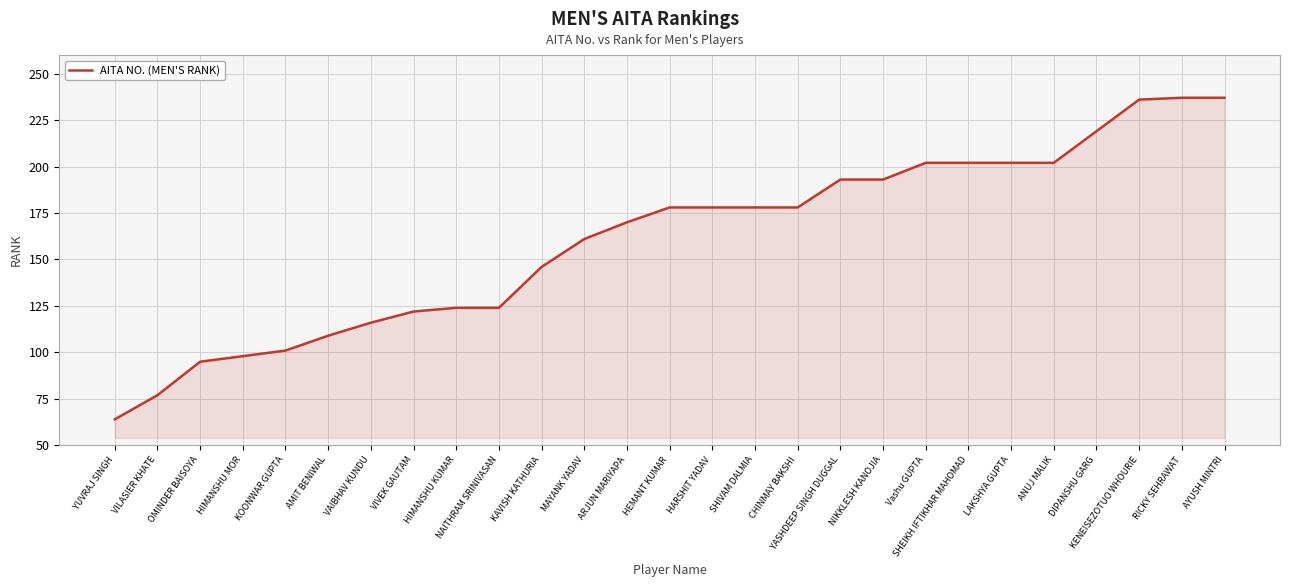

What position from the left is RICKY SEHRAWAT?

26